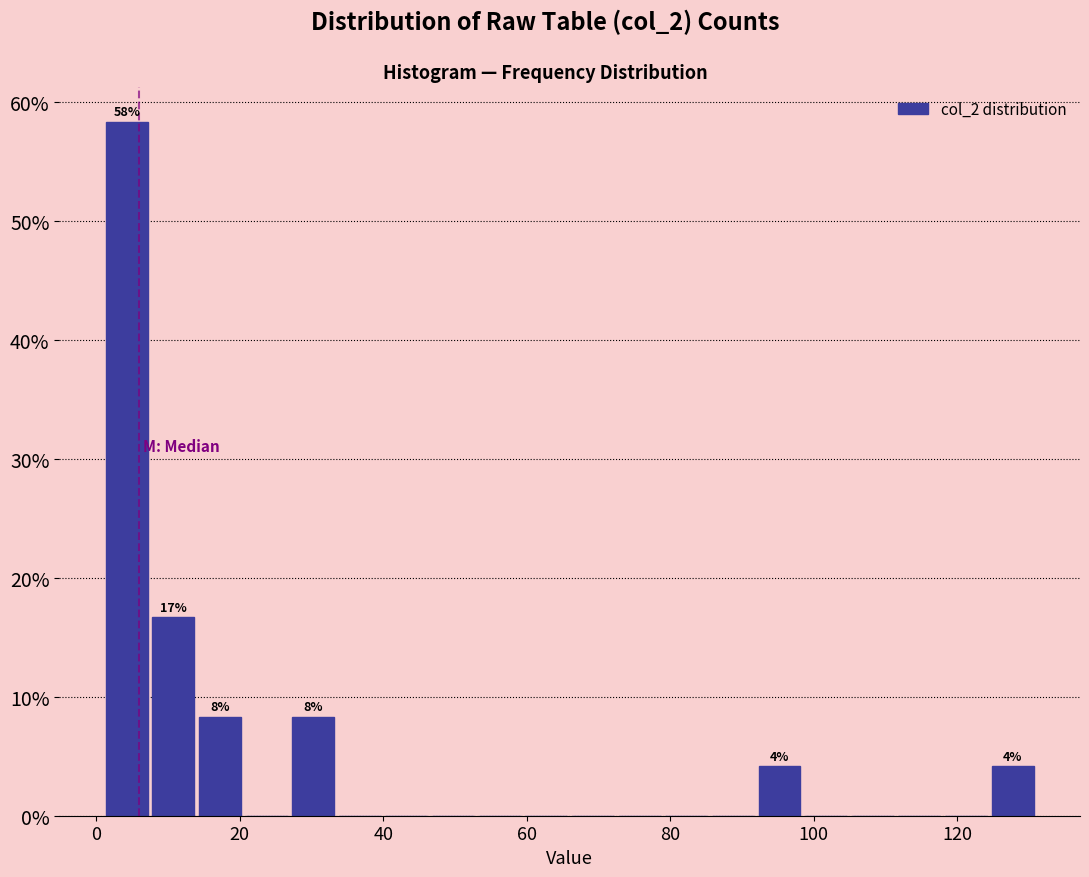

Read against the x-axis, roughly where is the centre of the tallest bar?

4